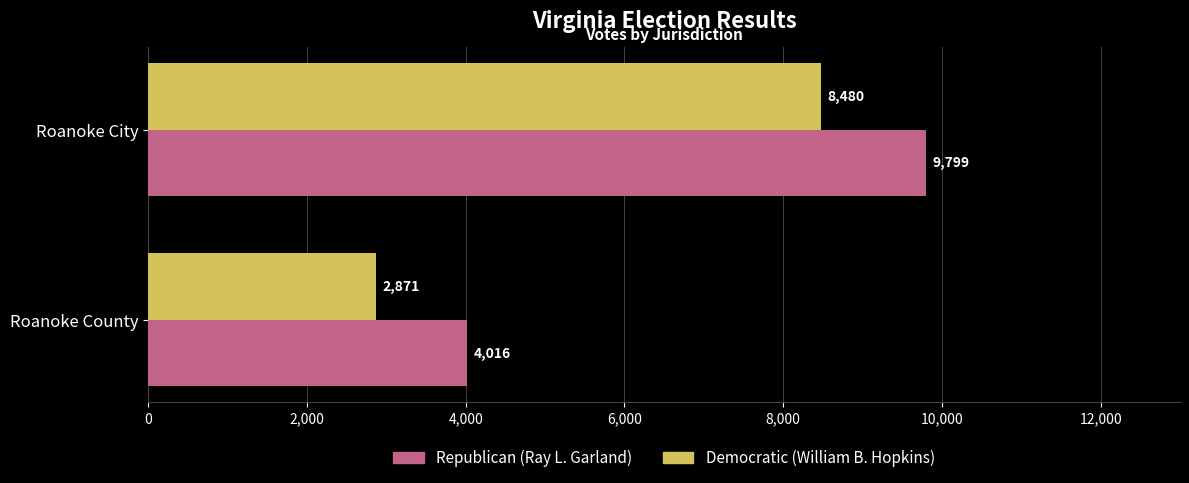

The value of Republican (Ray L. Garland) at Roanoke County is 4016. True or false?

True